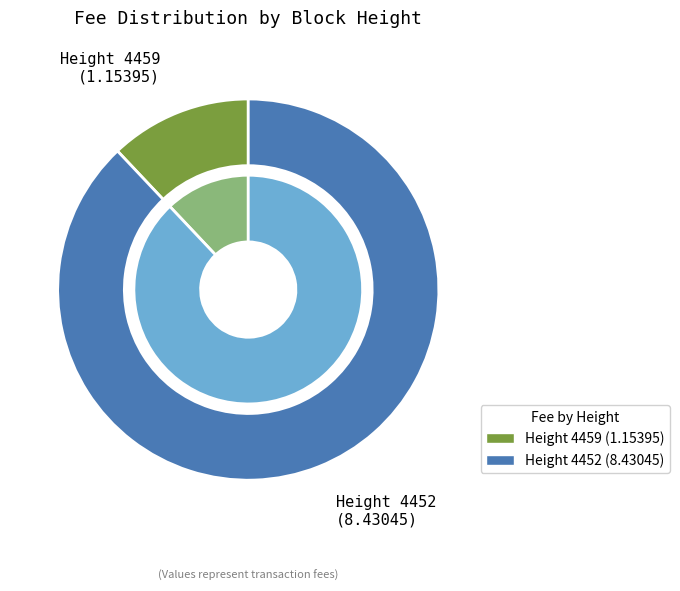

How many slices are in this pie chart?

2